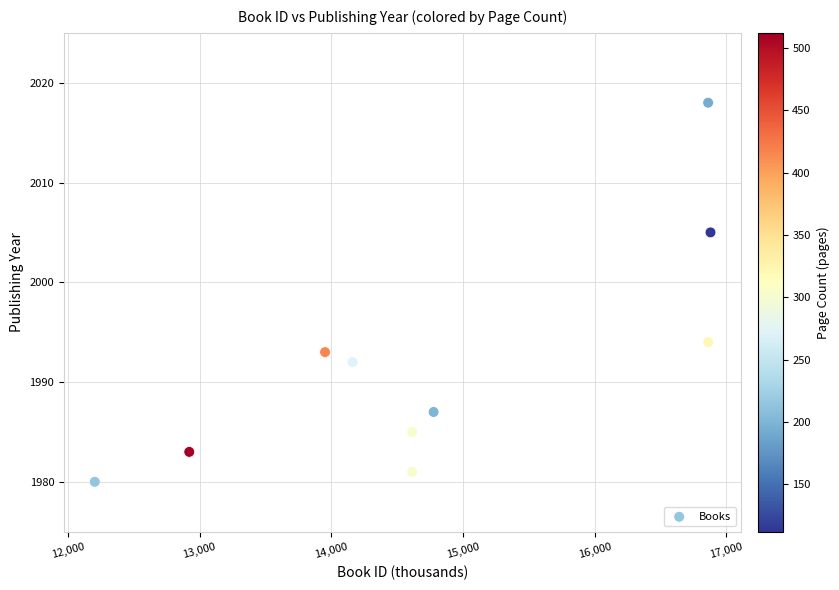

What is the average Y value?

1992